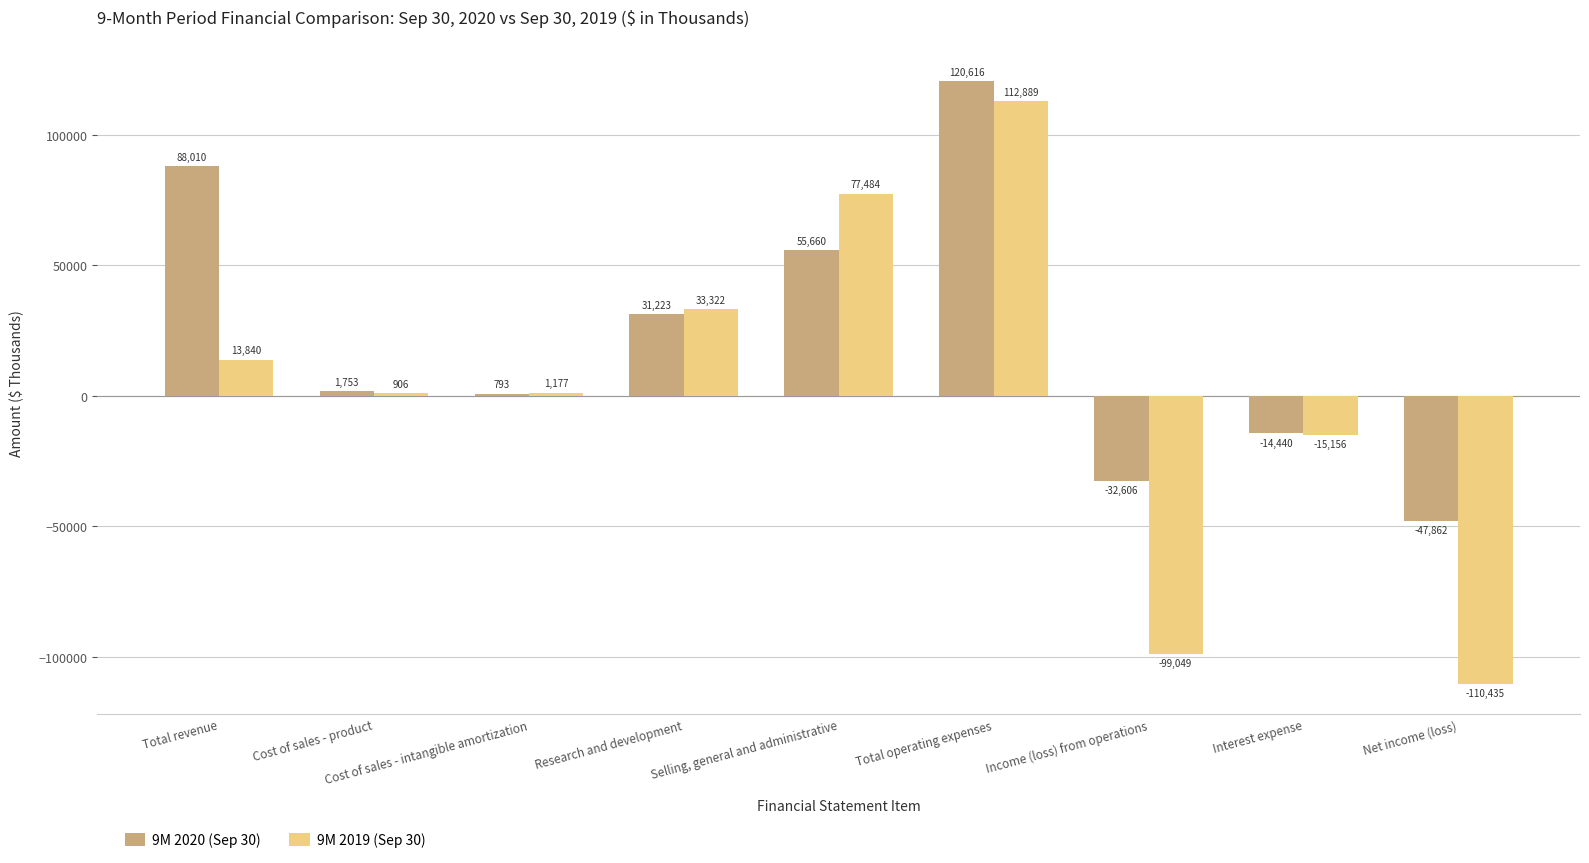

What are all the series names shown in the legend?

9M 2020 (Sep 30), 9M 2019 (Sep 30)